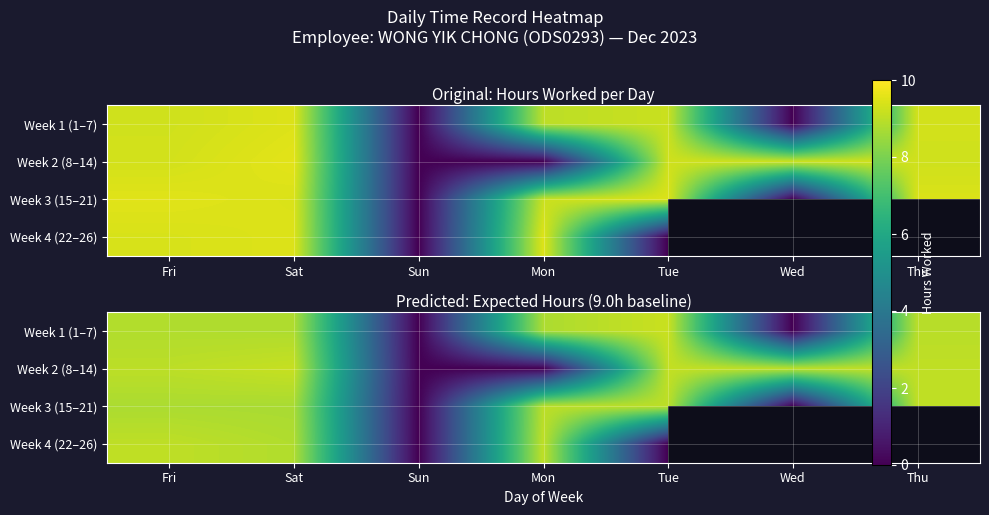

Between Thu and Sun, which is larger?

Thu